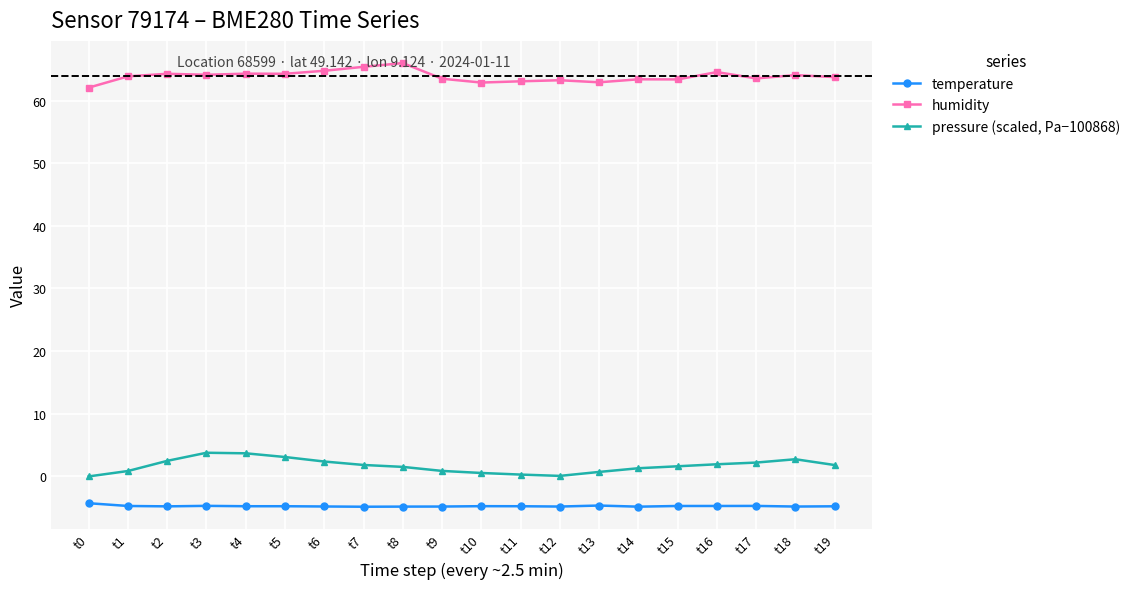

Rank the series by their maximum value, from highest to lowest.

humidity, pressure (scaled, Pa−100868), temperature